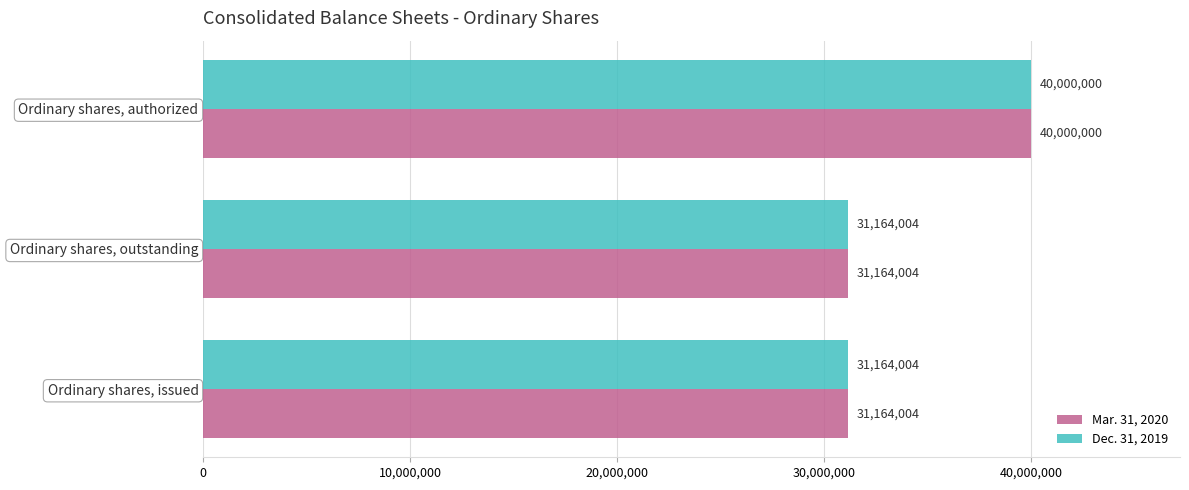

How many categories are shown in the chart?

3